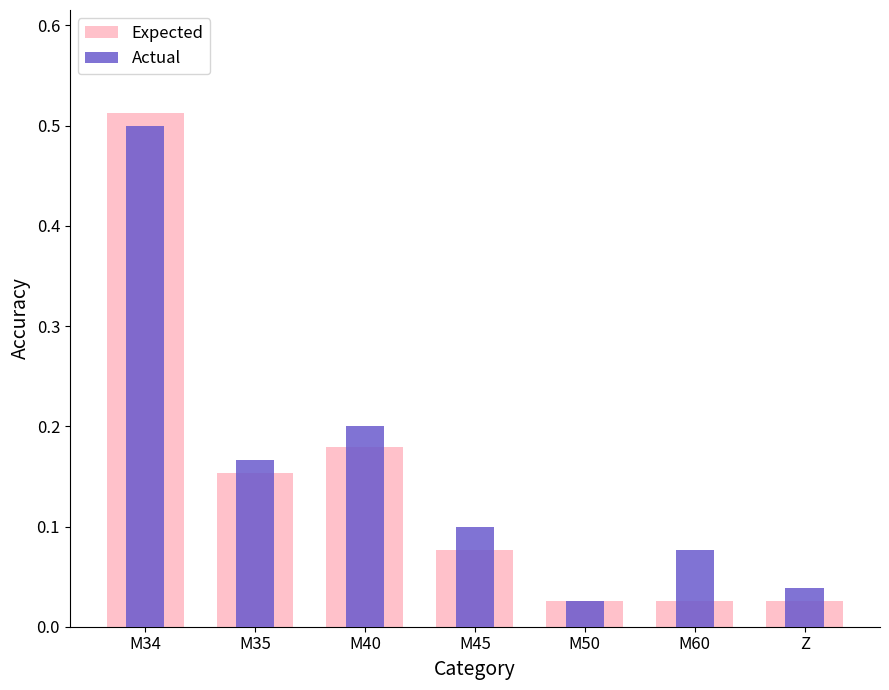

Between M34 and M35, which is larger?

M34